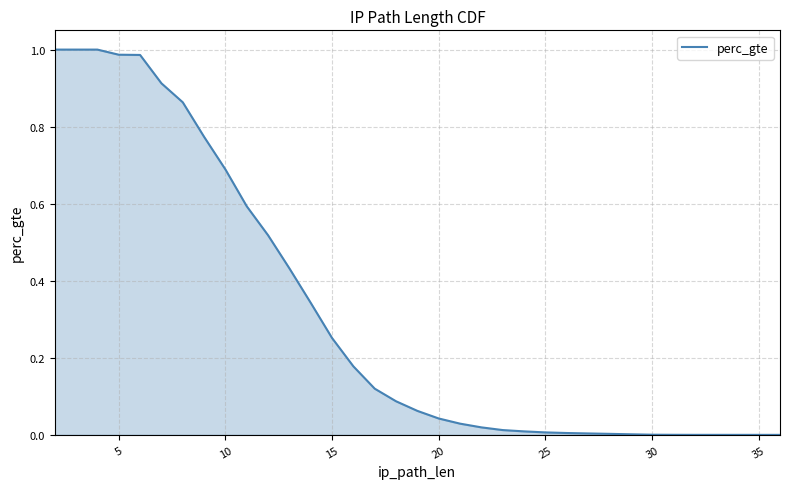

Does the chart display data point markers on the line(s)?

No